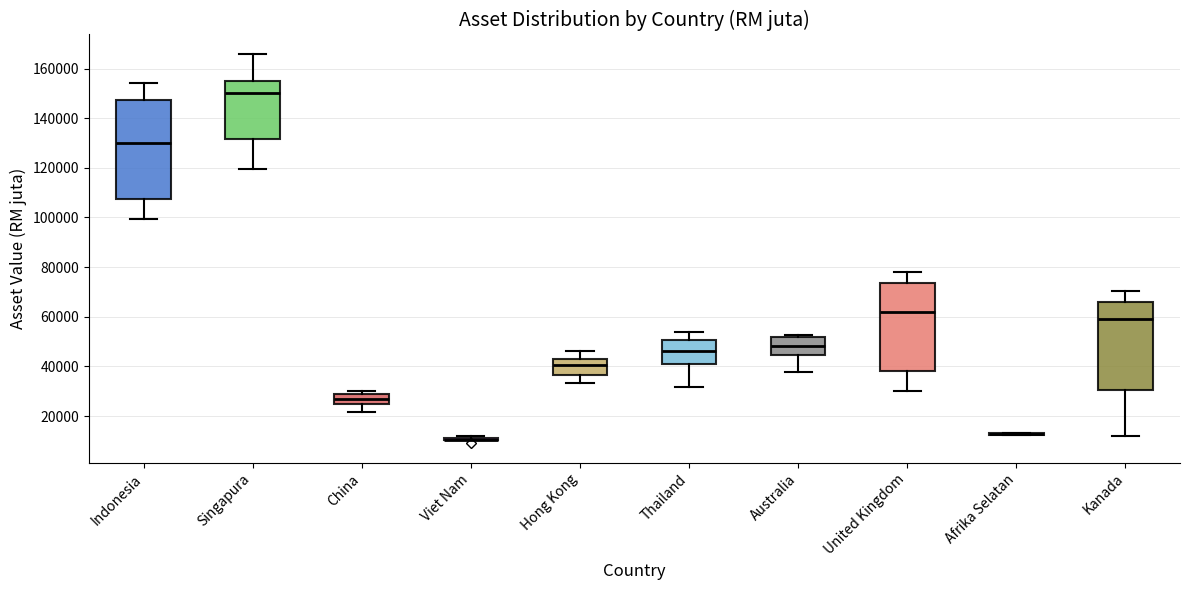

Reading left to right, transcribe this box plot: for each box, give where its median line is, the range the box spans, and where its two whiskers end, as read against the y-axis. The values are not printed on the chart, so give them approximately, as read against the axis.

Indonesia: median 130000, box 108000 to 148000, whiskers 100000 to 154000
Singapura: median 150000, box 132000 to 156000, whiskers 120000 to 166000
China: median 26000, box 24000 to 28000, whiskers 22000 to 30000
Viet Nam: box collapsed to a line at 10000, whiskers 10000 to 12000
Hong Kong: median 40000, box 36000 to 44000, whiskers 34000 to 46000
Thailand: median 46000, box 42000 to 50000, whiskers 32000 to 54000
Australia: median 48000, box 44000 to 52000, whiskers 38000 to 52000 (just above the box's upper edge)
United Kingdom: median 62000, box 38000 to 74000, whiskers 30000 to 78000
Afrika Selatan: box collapsed to a line at 12000, whiskers 12000 to 14000
Kanada: median 58000, box 30000 to 66000, whiskers 12000 to 70000